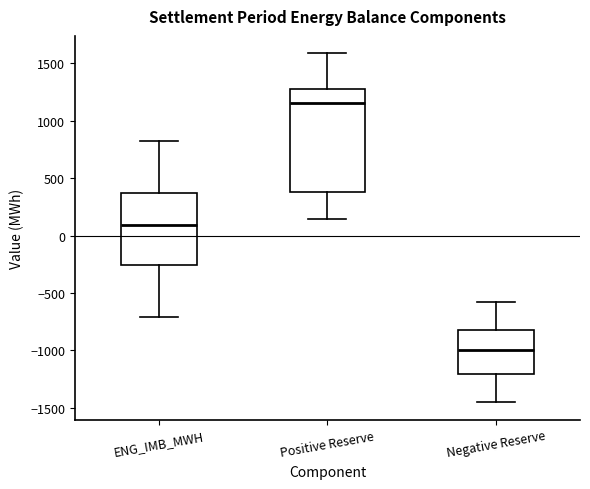

Reading left to right, read every box against the y-axis: the position of its median line, the range the box covers, and the ends of its whiskers. The values are not printed on the chart, so give them approximately, as read against the axis.

ENG_IMB_MWH: median 100, box -250 to 350, whiskers -700 to 800
Positive Reserve: median 1150, box 400 to 1300, whiskers 150 to 1600
Negative Reserve: median -1000, box -1200 to -800, whiskers -1450 to -600